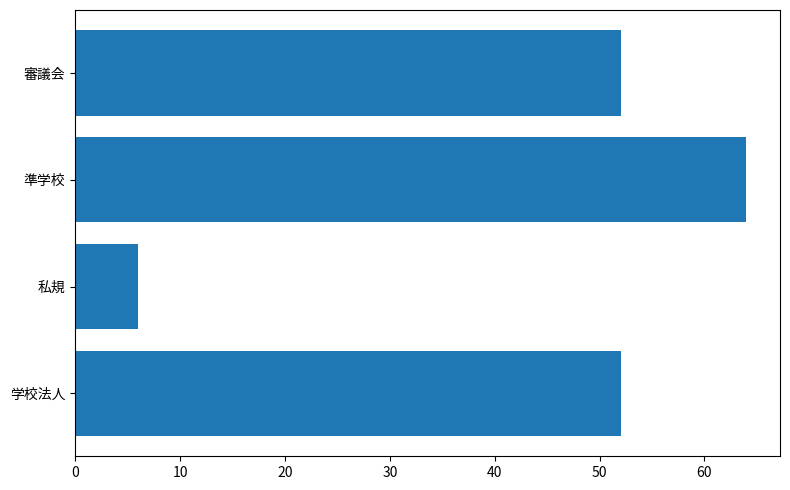

Which has a higher value, 学校法人 or 準学校?

準学校